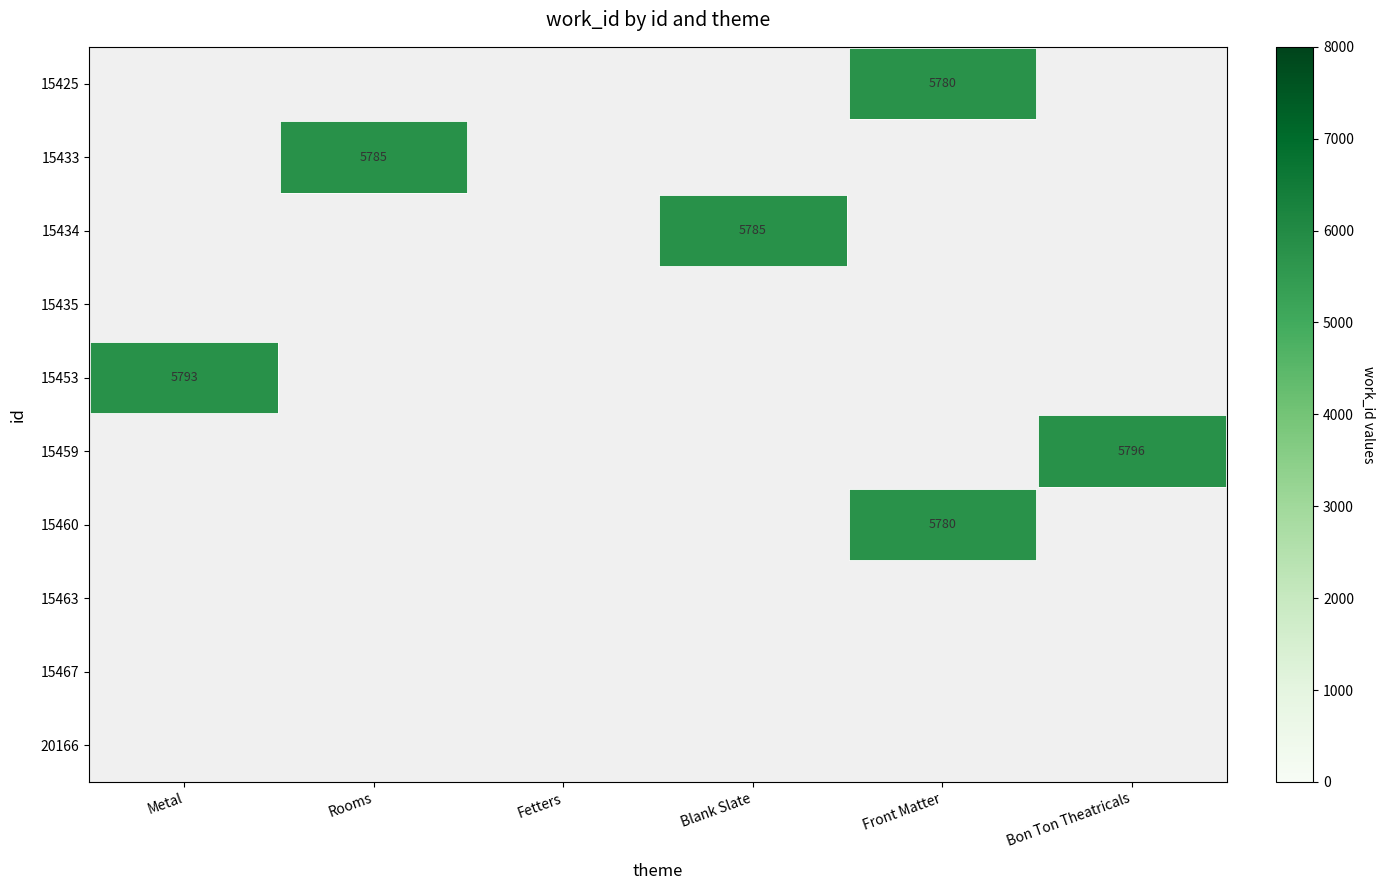

Count the number of data series in this chart.

10